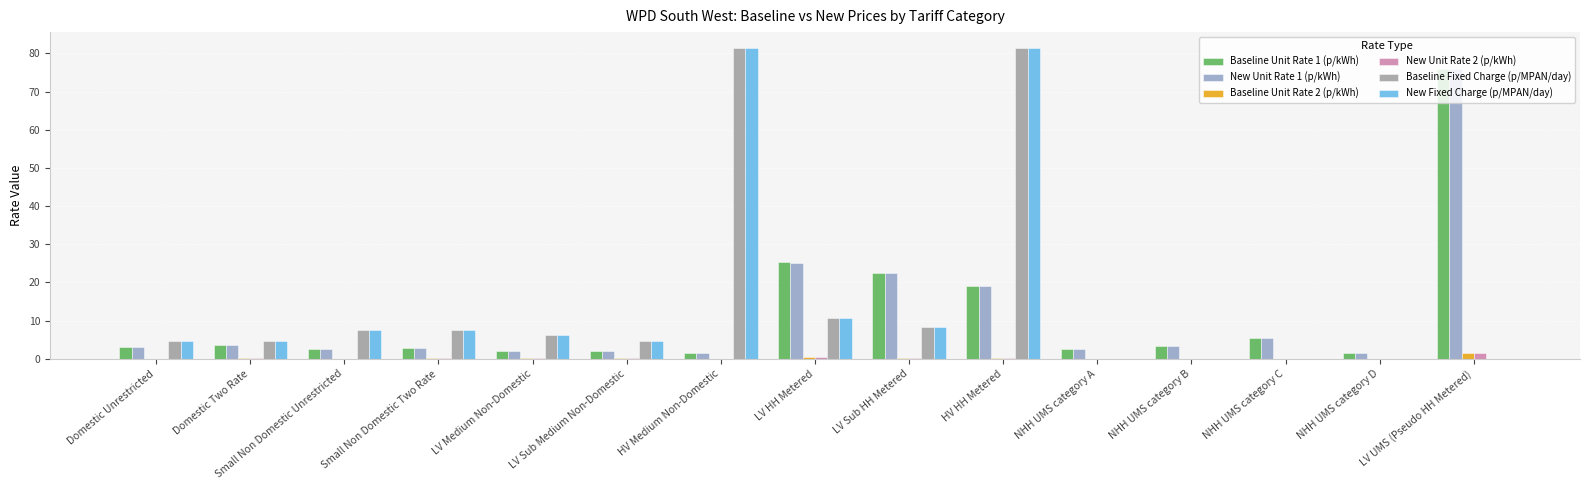

How many distinct data groups are displayed?

6